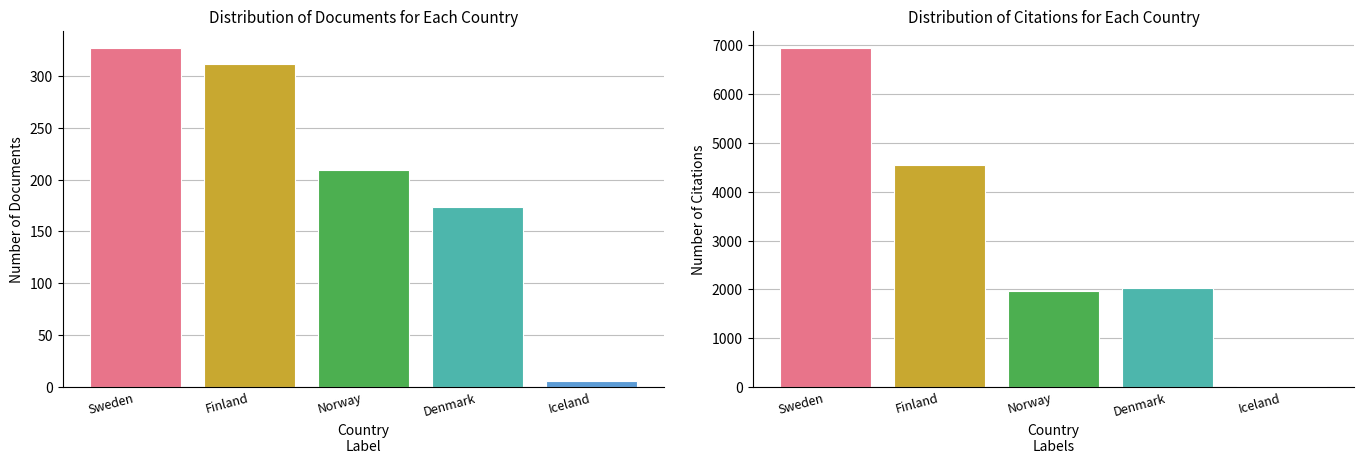

Which category has the highest value in the Citations series?

Sweden